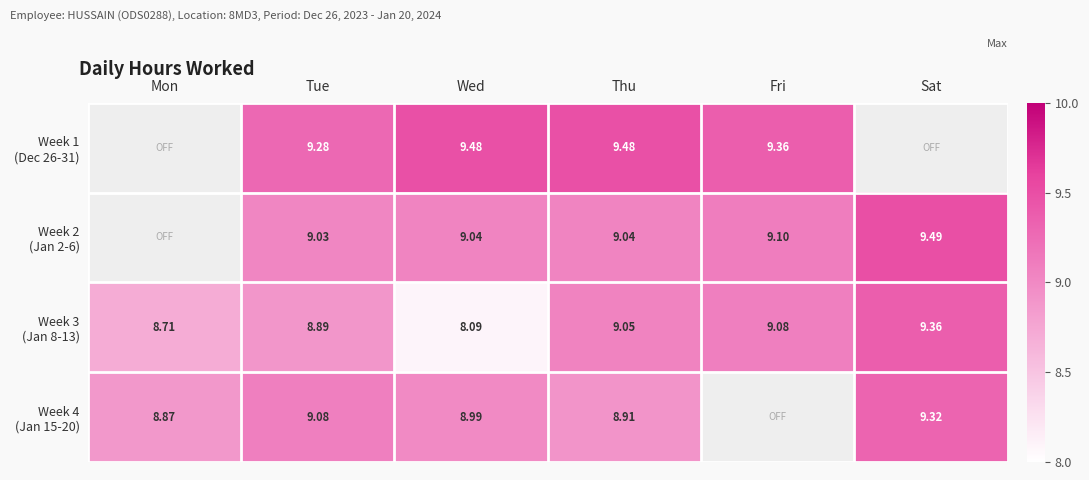

What is the difference between the maximum and minimum values in the Week 3 (Jan 8-13) series?

1.3